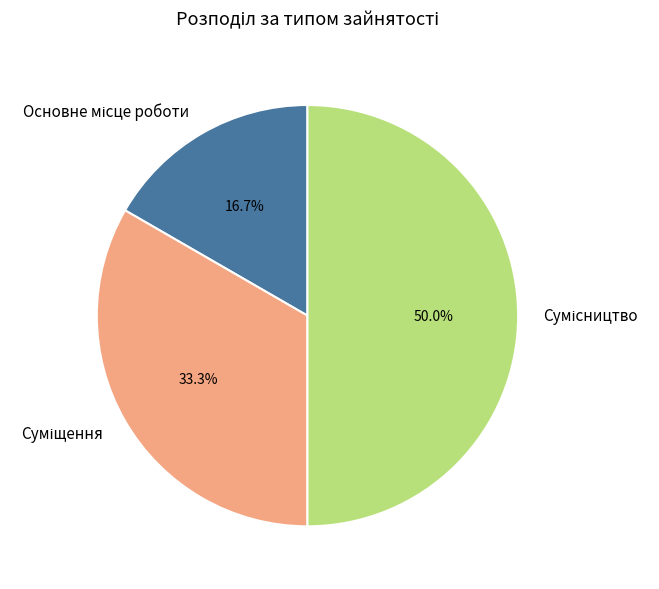

What is the smallest slice in the pie chart?

Основне місце роботи